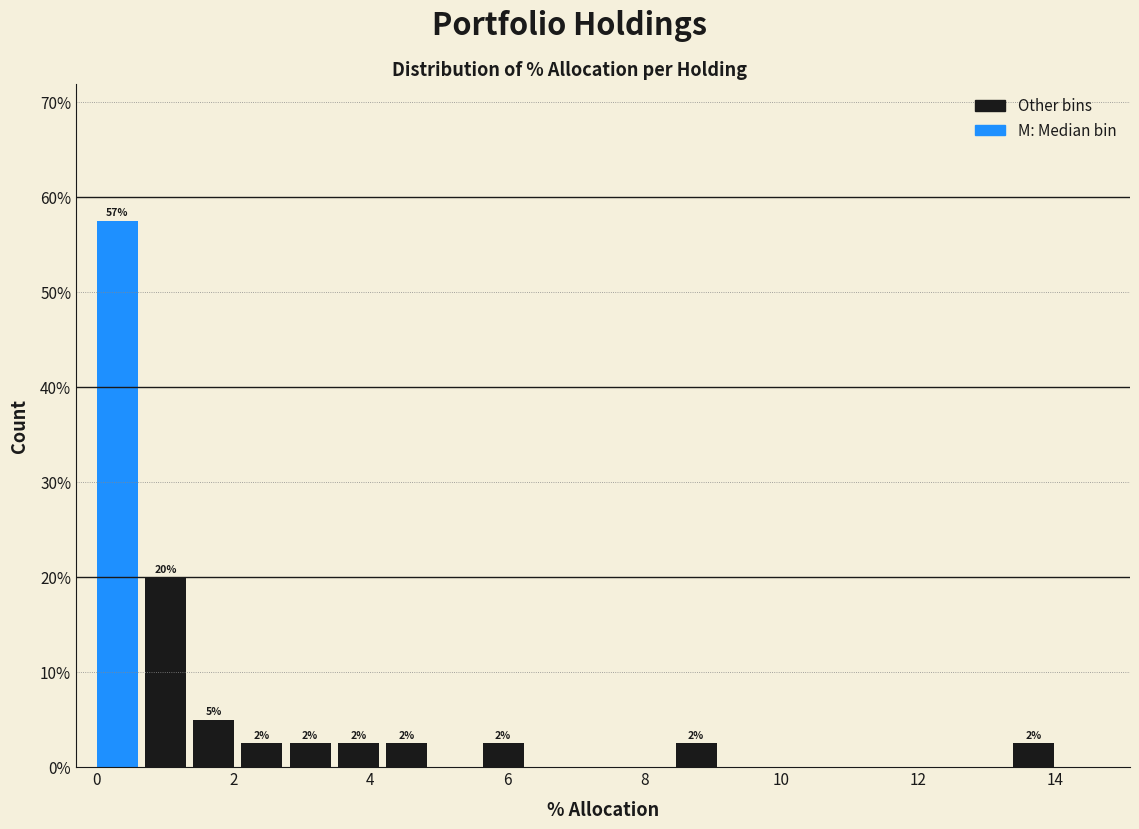

Around what value on the x-axis is the tallest bar? Give the approximate position of its centre, as read against the axis.

0.2